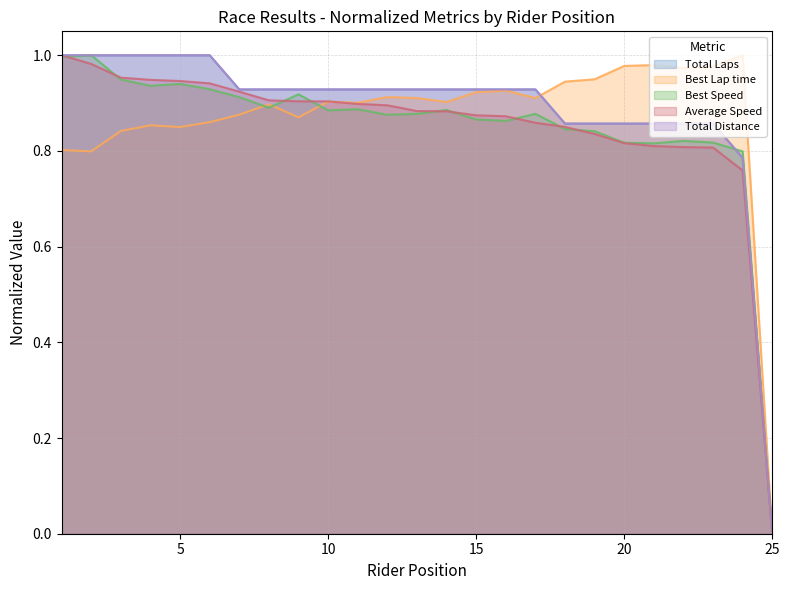

Where is Best Speed nearest to the value 0?

25